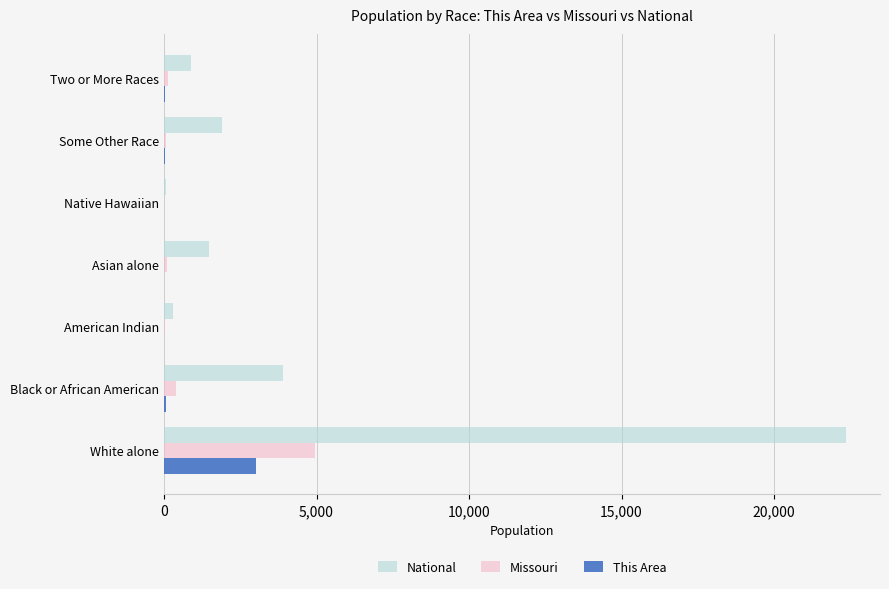

How many data points does each series have?

7